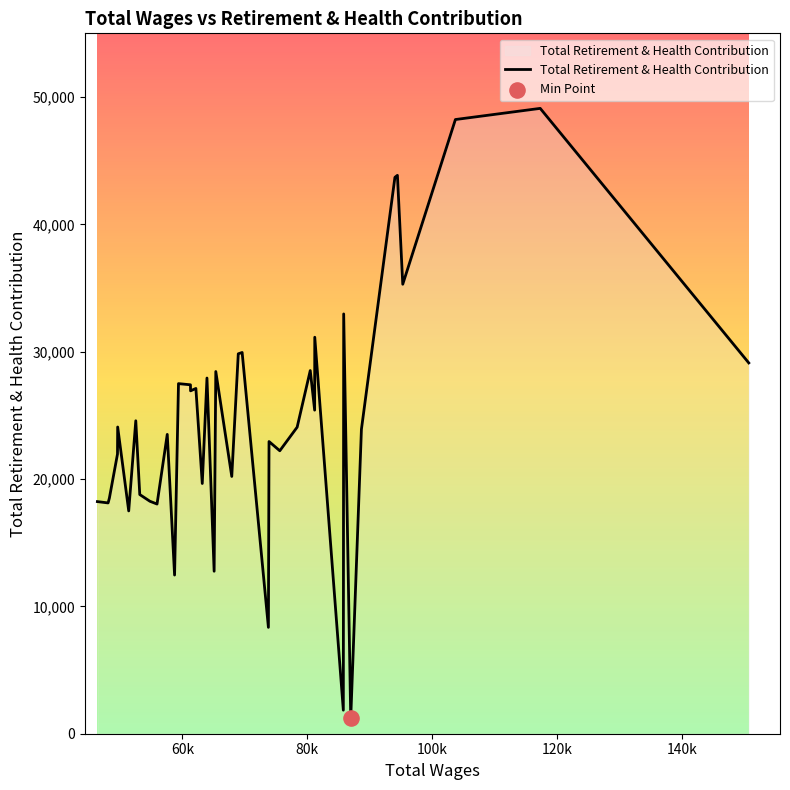

What is the difference between the maximum and minimum values?

47908